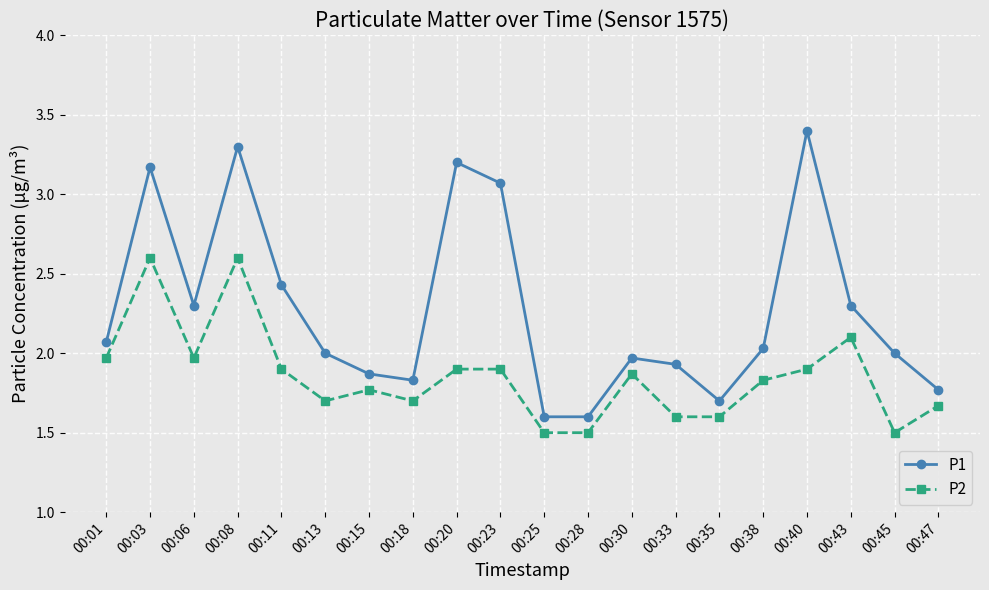

What is the average value of the P1 series?

2.3